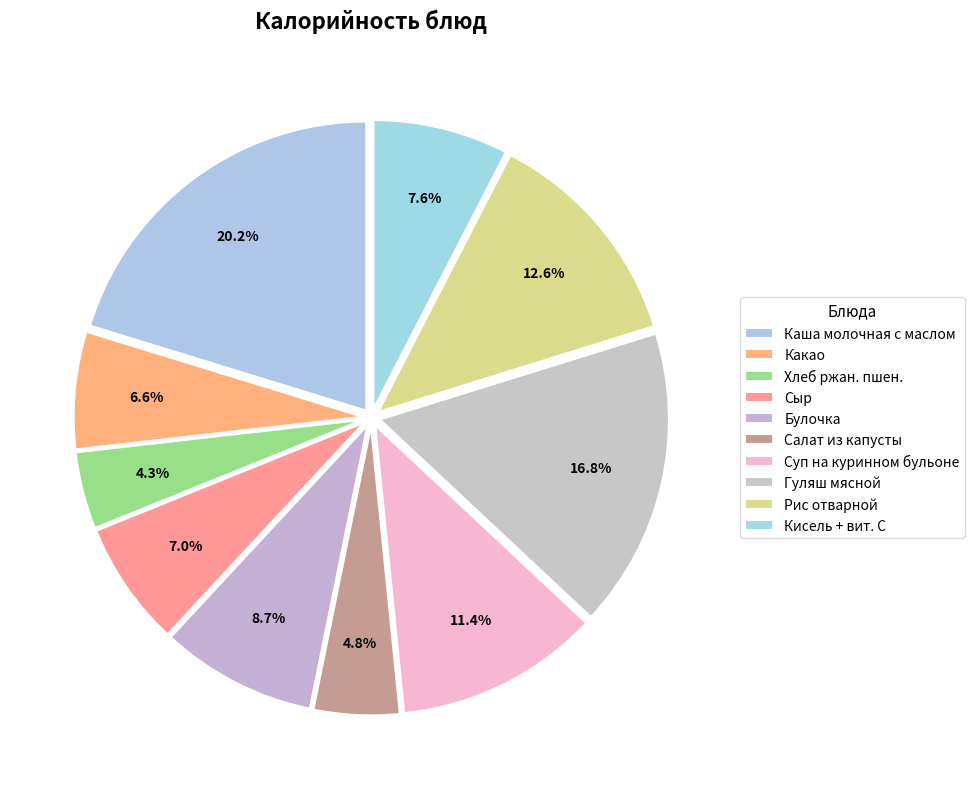

Does Гуляш мясной represent more than half of the total?

No